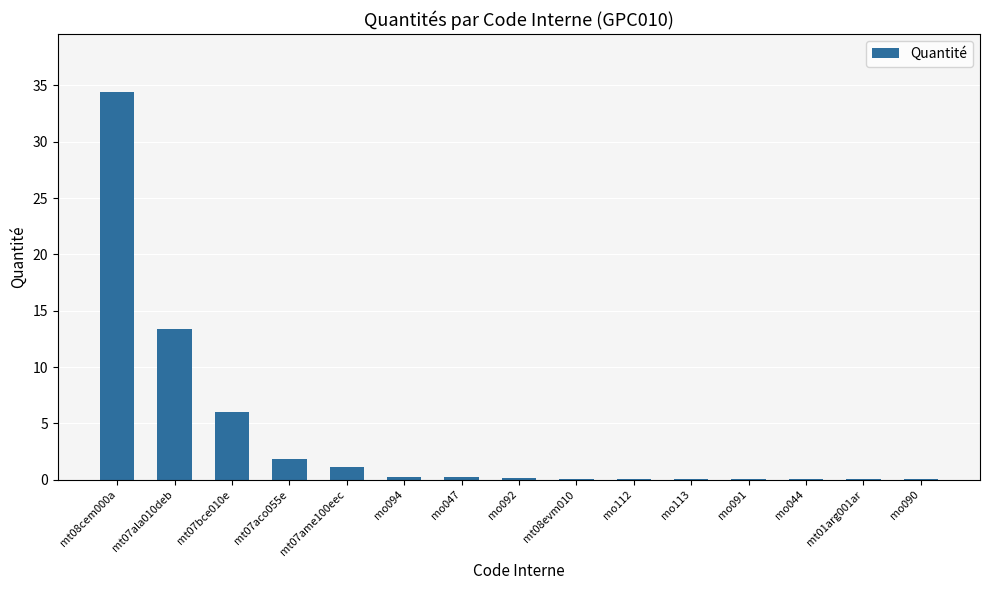

What is the average value?

3.9